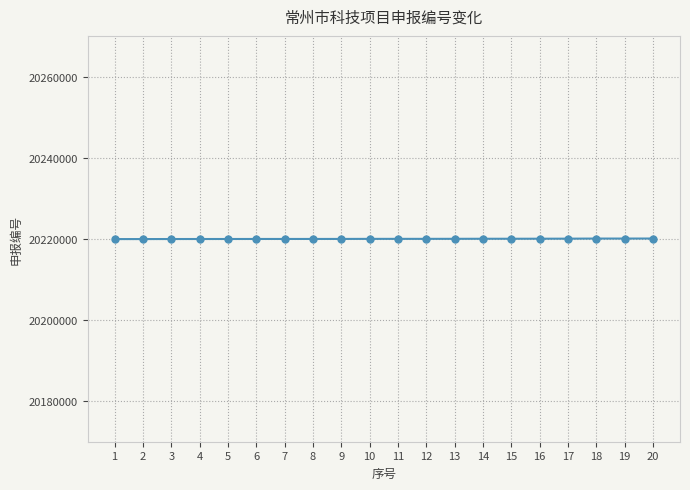

The value at 19 is 10079360. True or false?

False